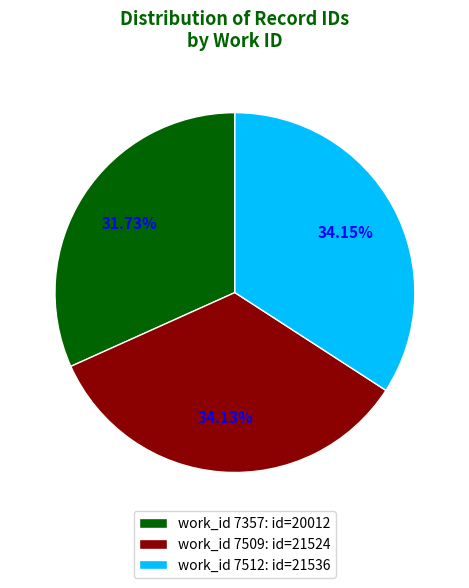

Is there a majority slice in this chart?

No